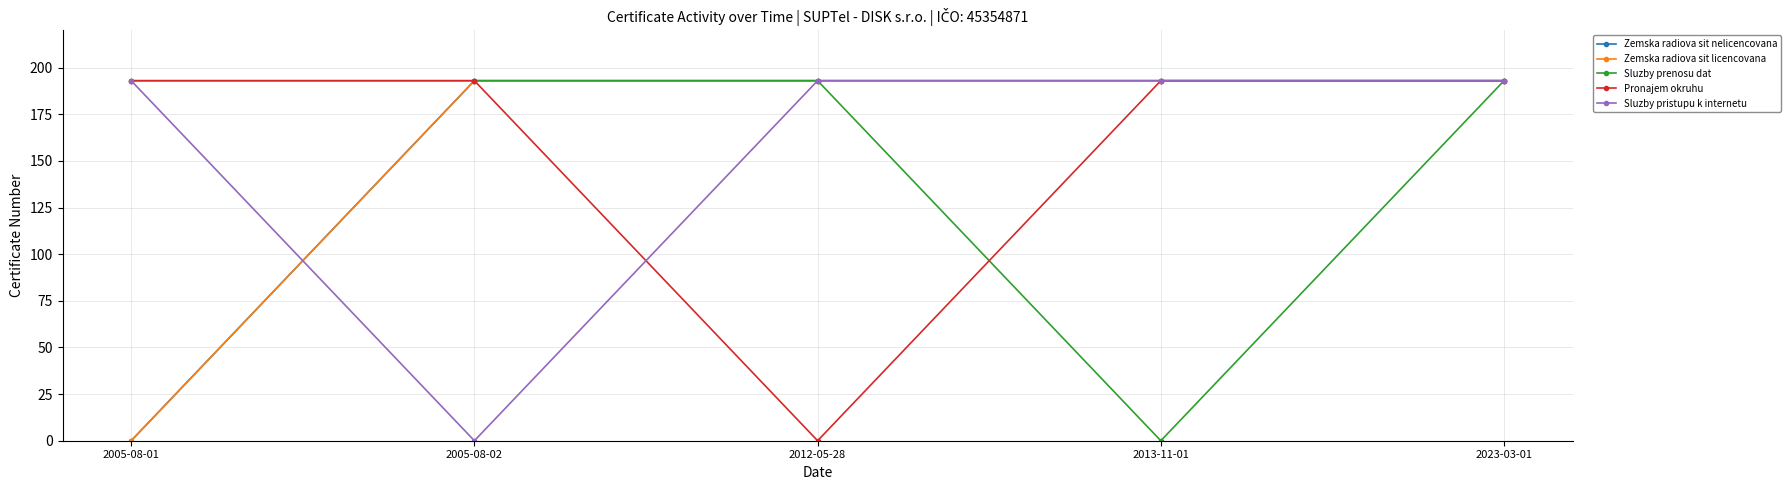

Where is the first local minimum for Sluzby prenosu dat?

2013-11-01